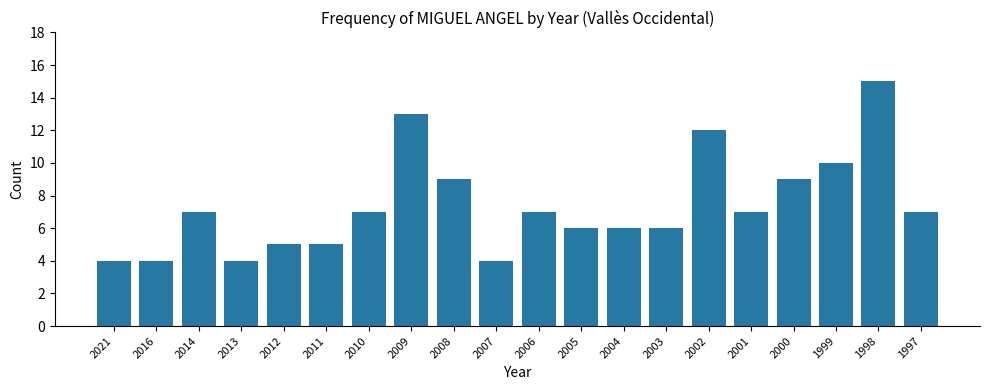

Which has a higher value, 1997 or 2005?

1997